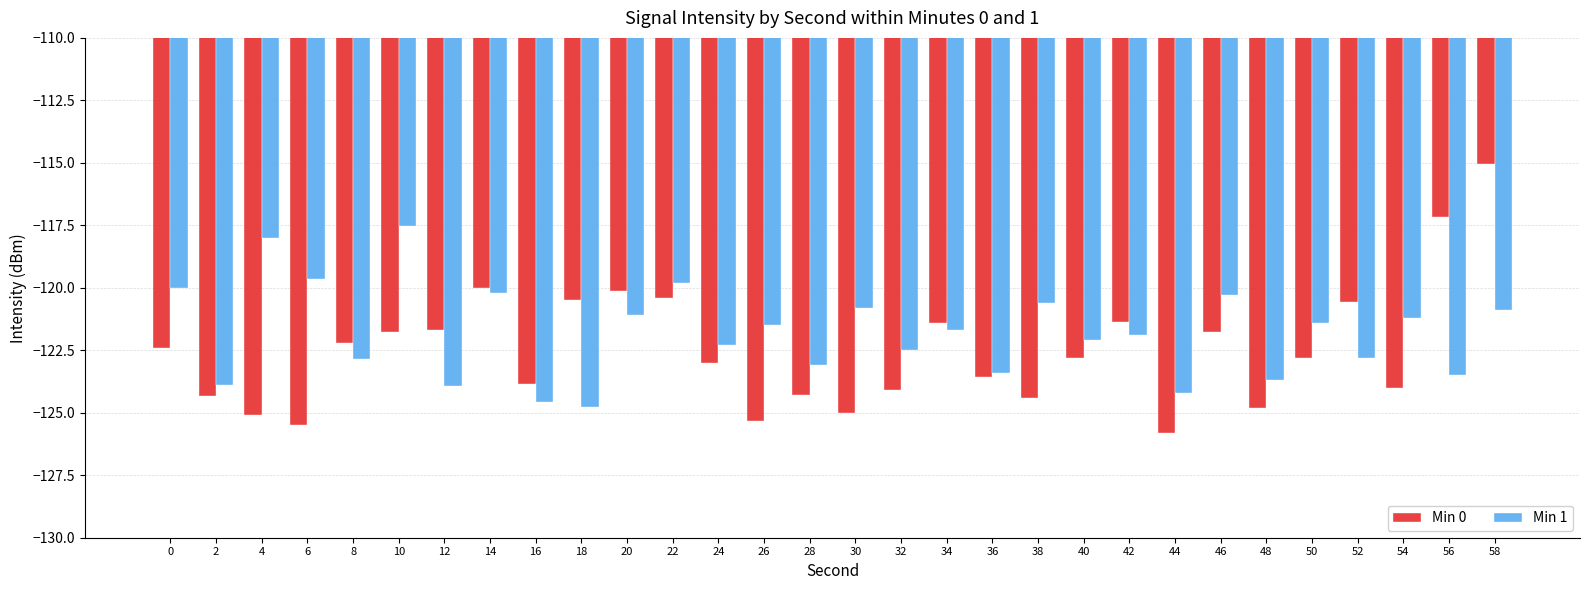

What is the maximum value shown in the chart?

-115.1